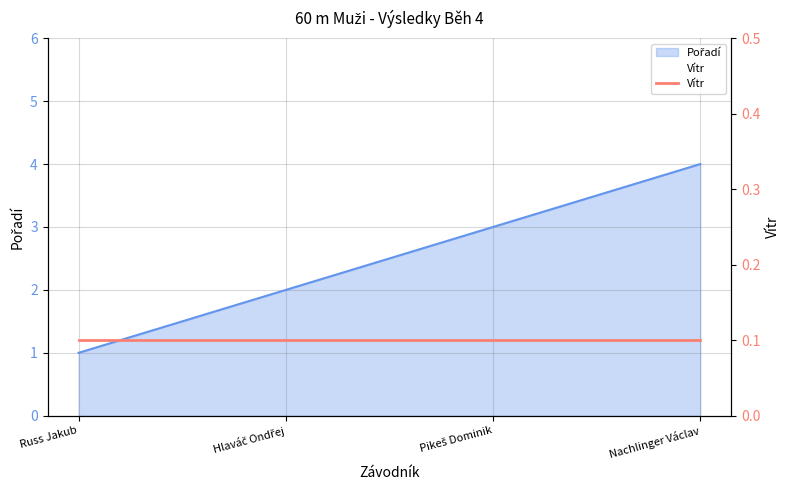

How many values are below 3?

2